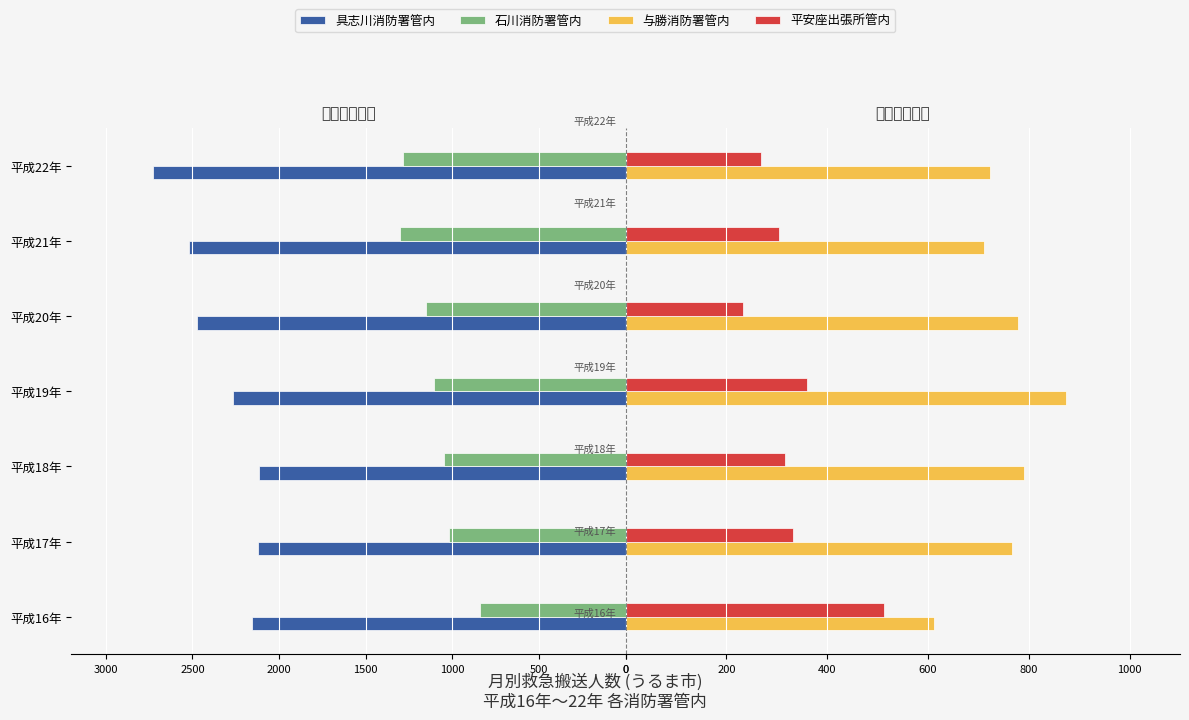

What is the sum of all 具志川消防署管内 values?

-16384